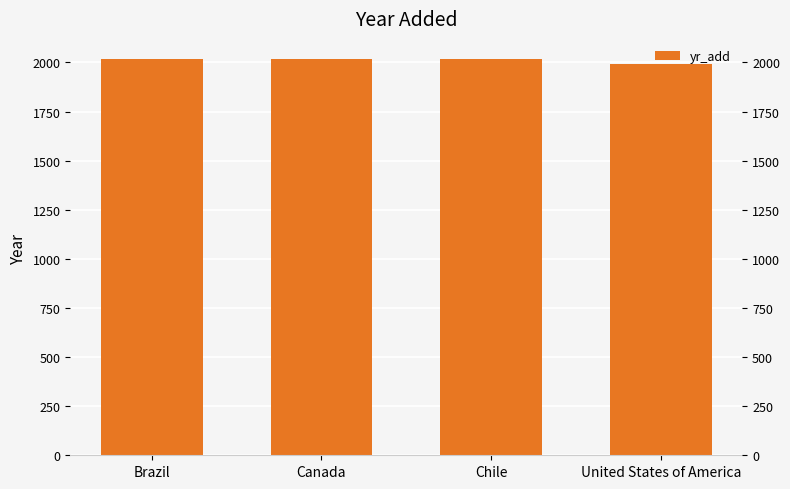

How many values are below 2019?

2